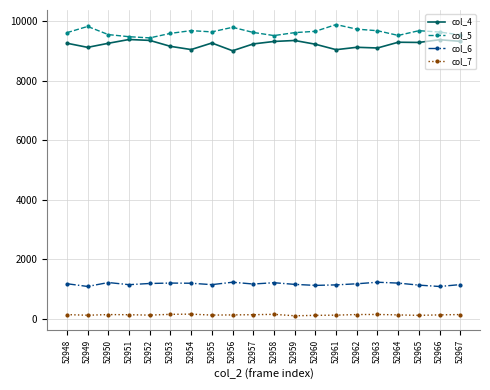

How many distinct data groups are displayed?

4